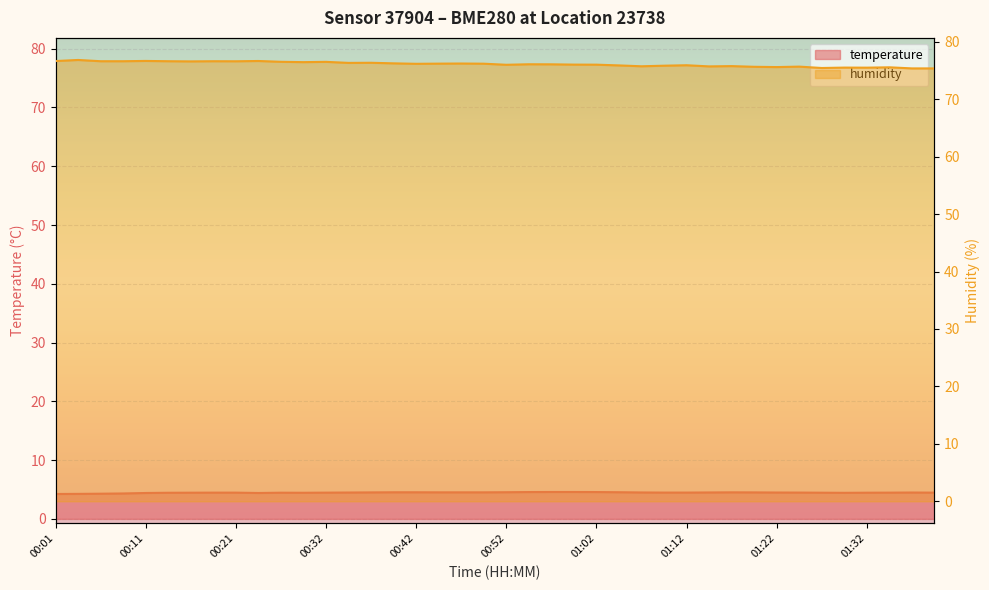

True or false: temperature and humidity cross at least once.

False